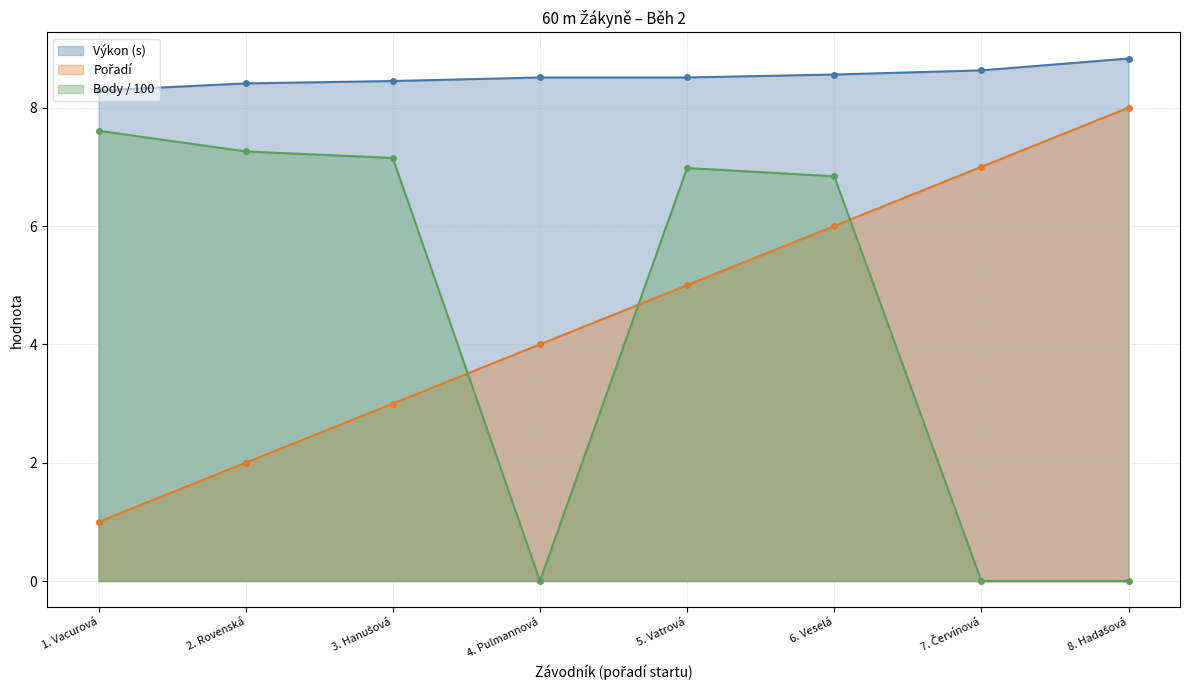

What is the greatest value displayed?

8.8